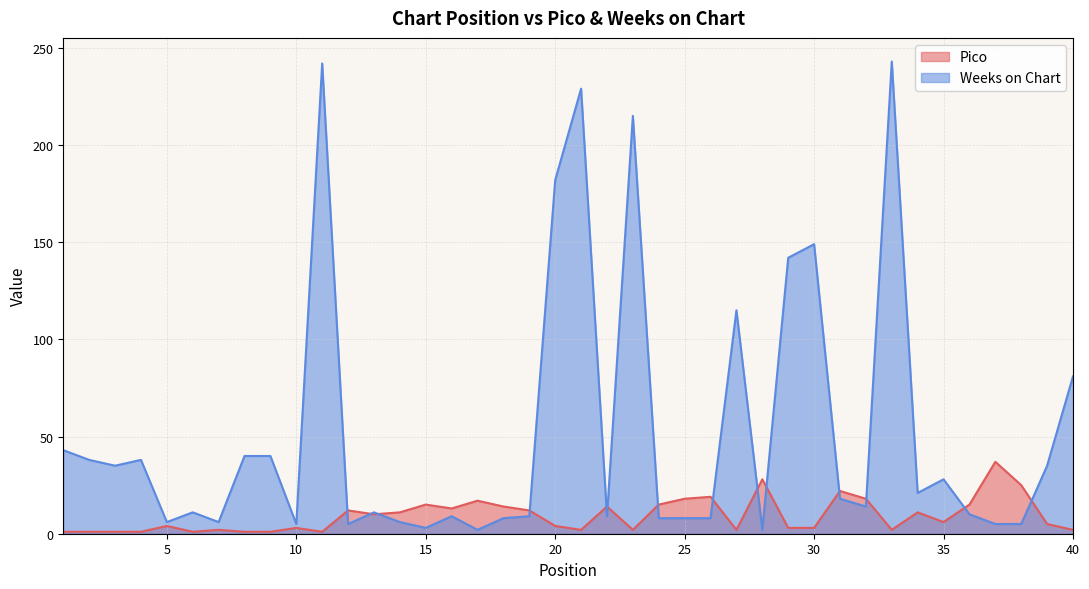

At how many categories does at least one series exceed 124?

7